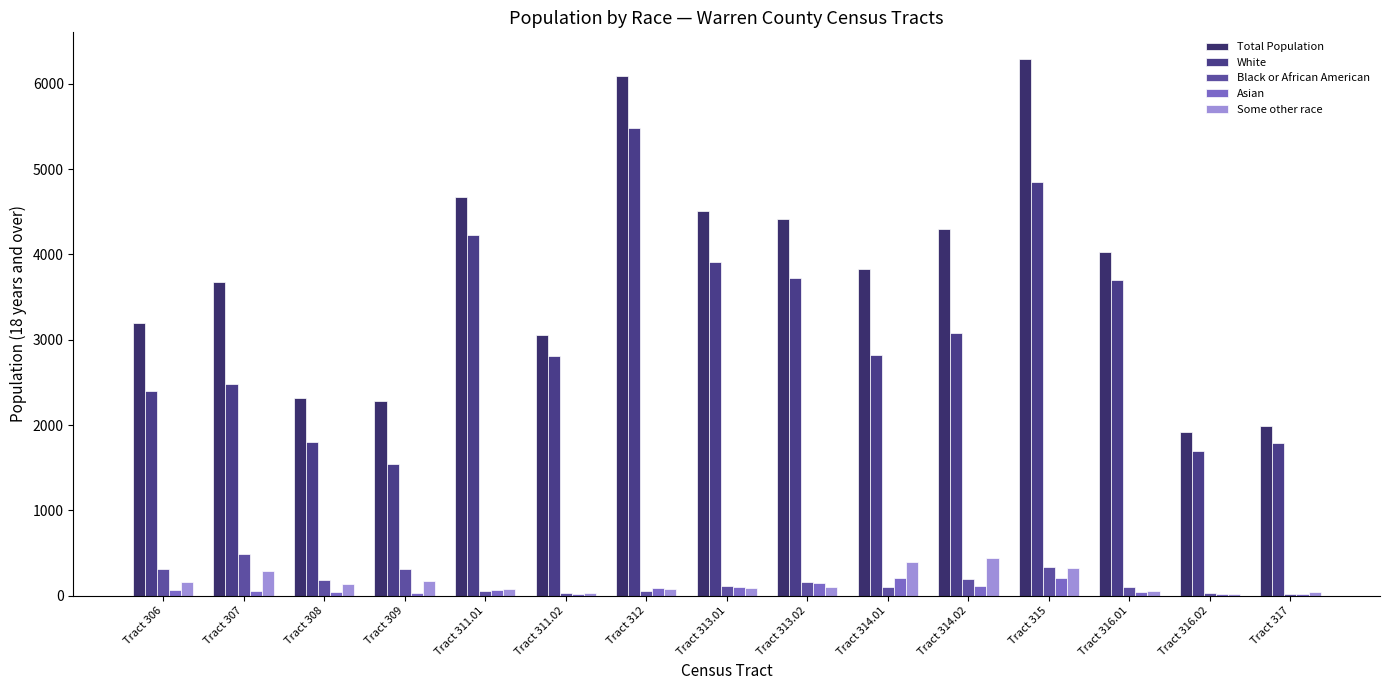

At Tract 314.01, list the series in order from largest to smallest.

Total Population, White, Some other race, Asian, Black or African American